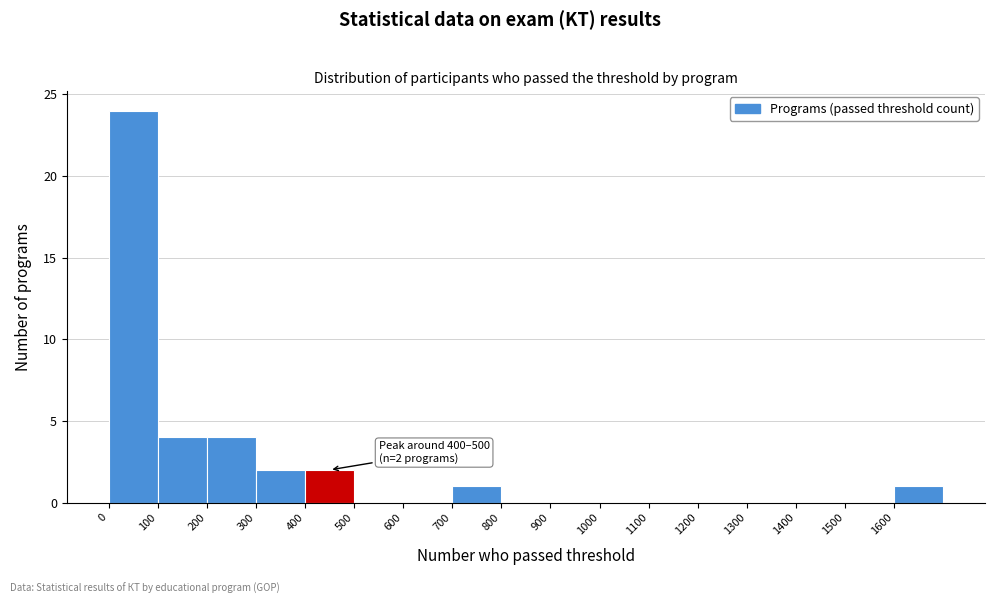

Over which range of the x-axis is the bar tallest?

0 to 100